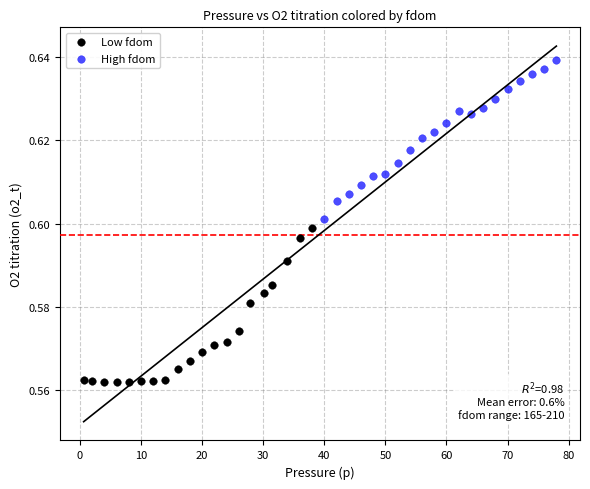

Which series reaches the maximum Y coordinate?

High fdom